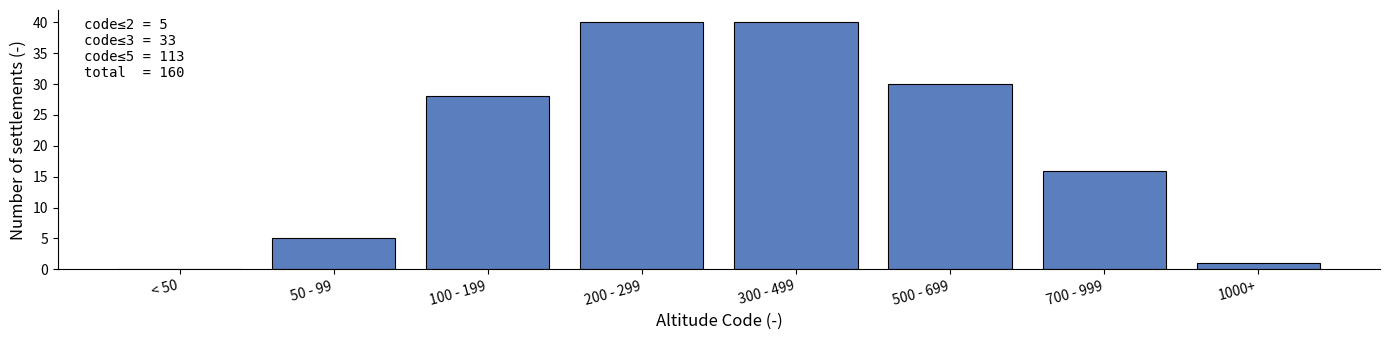

Reading left to right, what are all the values shown in this chart?

< 50=0	50 - 99=5	100 - 199=28	200 - 299=40	300 - 499=40	500 - 699=30	700 - 999=16	1000+=1